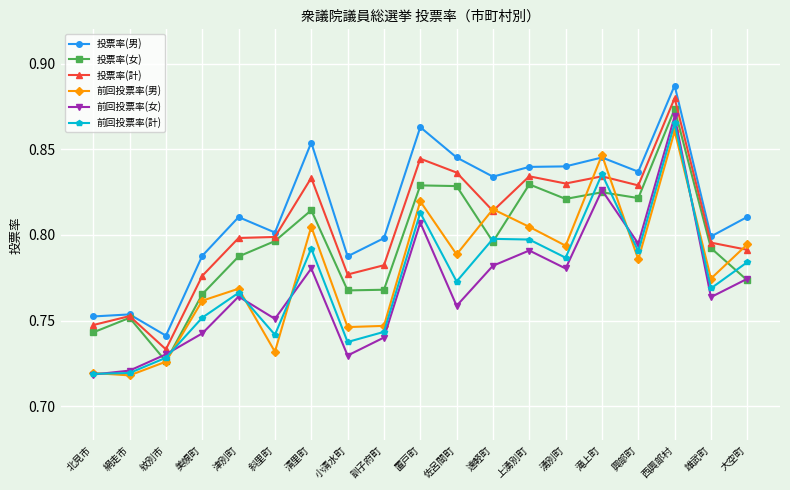

True or false: 前回投票率(計) has a value of 0.5 at 置戸町.

False